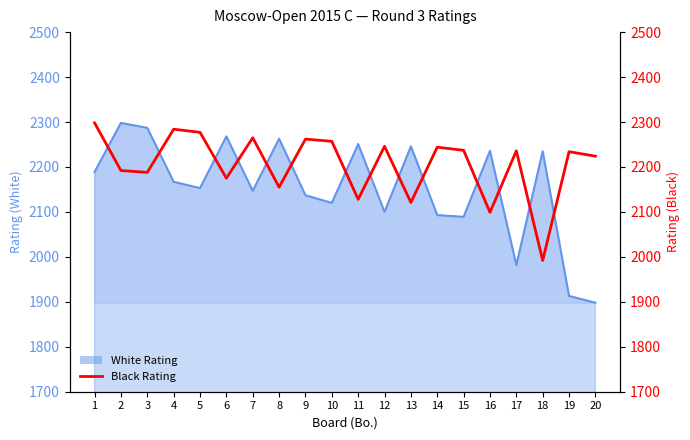

At which category does the data reach its first local valley?

3